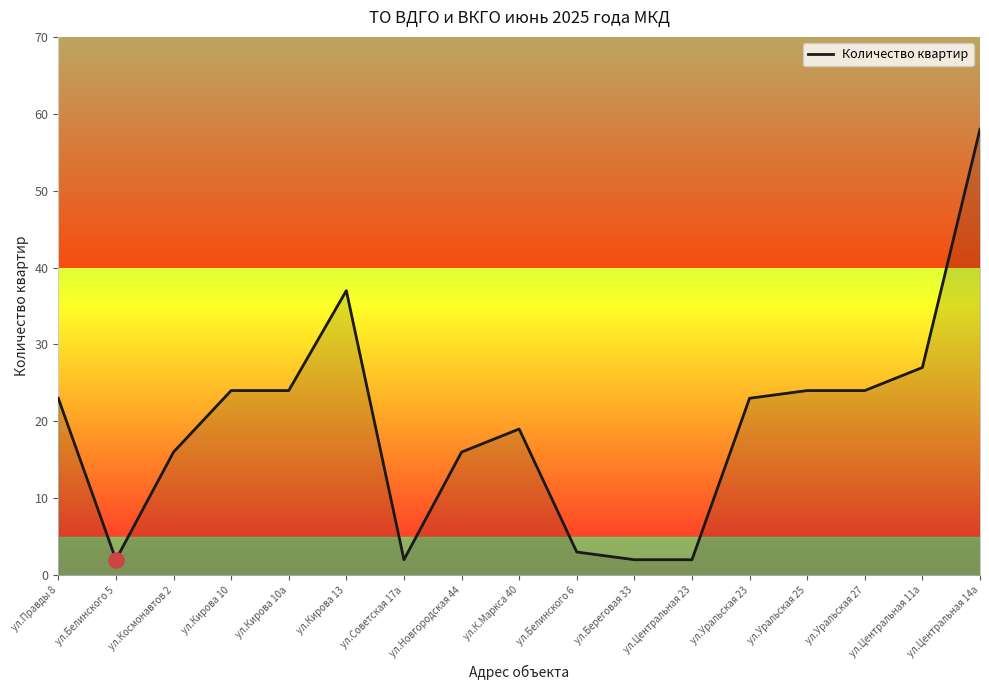

What is the change in value from ул.Космонавтов 2 to ул.Береговая 33?

-14